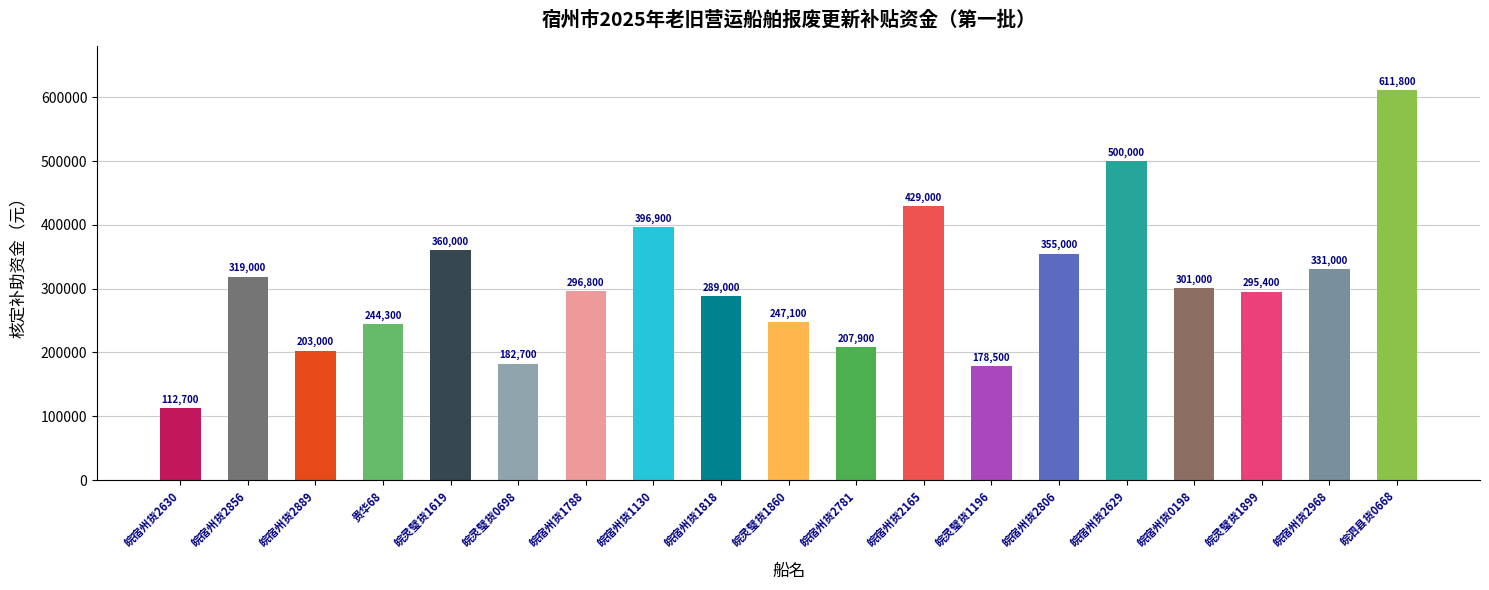

Reading right to left, what are all the values shown in this chart?

611800	331000	295400	301000	500000	355000	178500	429000	207900	247100	289000	396900	296800	182700	360000	244300	203000	319000	112700